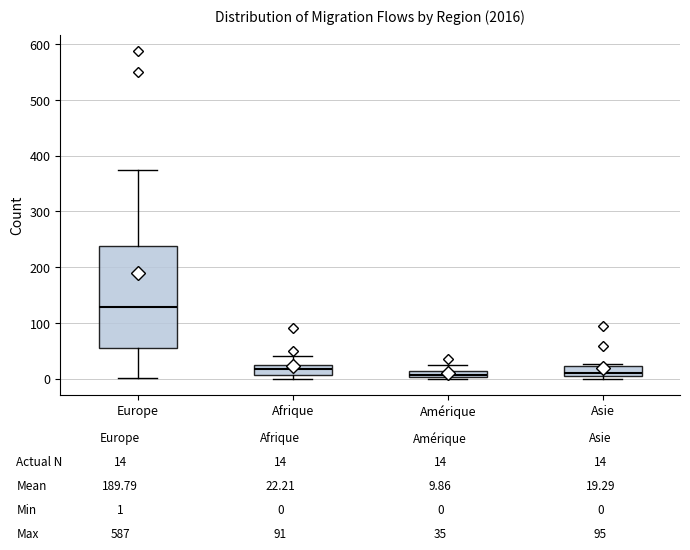

Comparing the boxes themselves (not the whiskers), which one is the tallest?

Europe